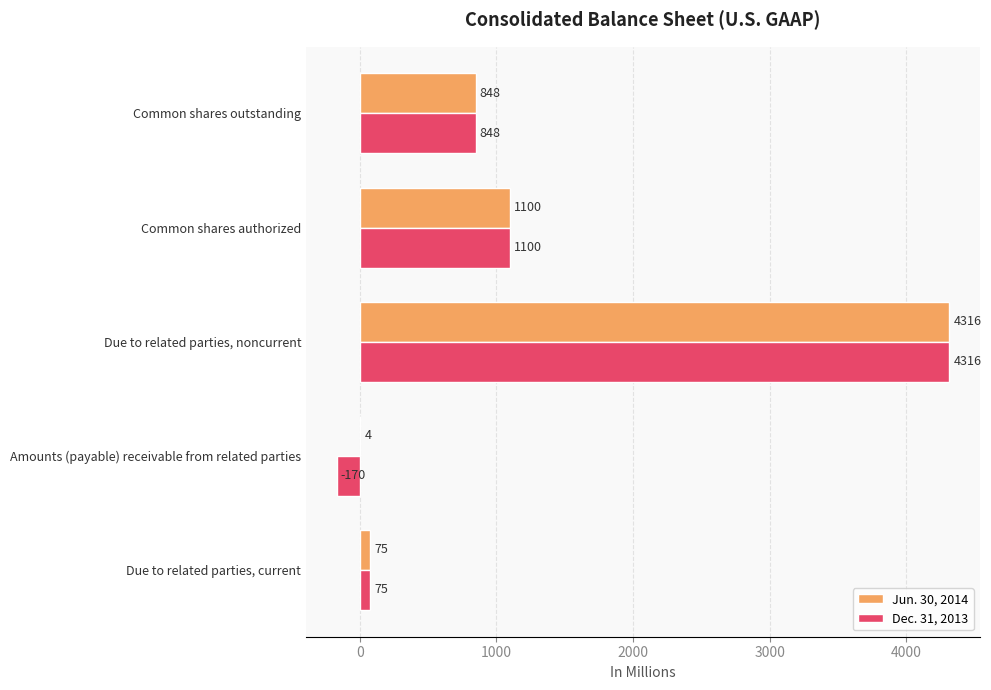

At which category is the sum across all series the highest?

Due to related parties, noncurrent